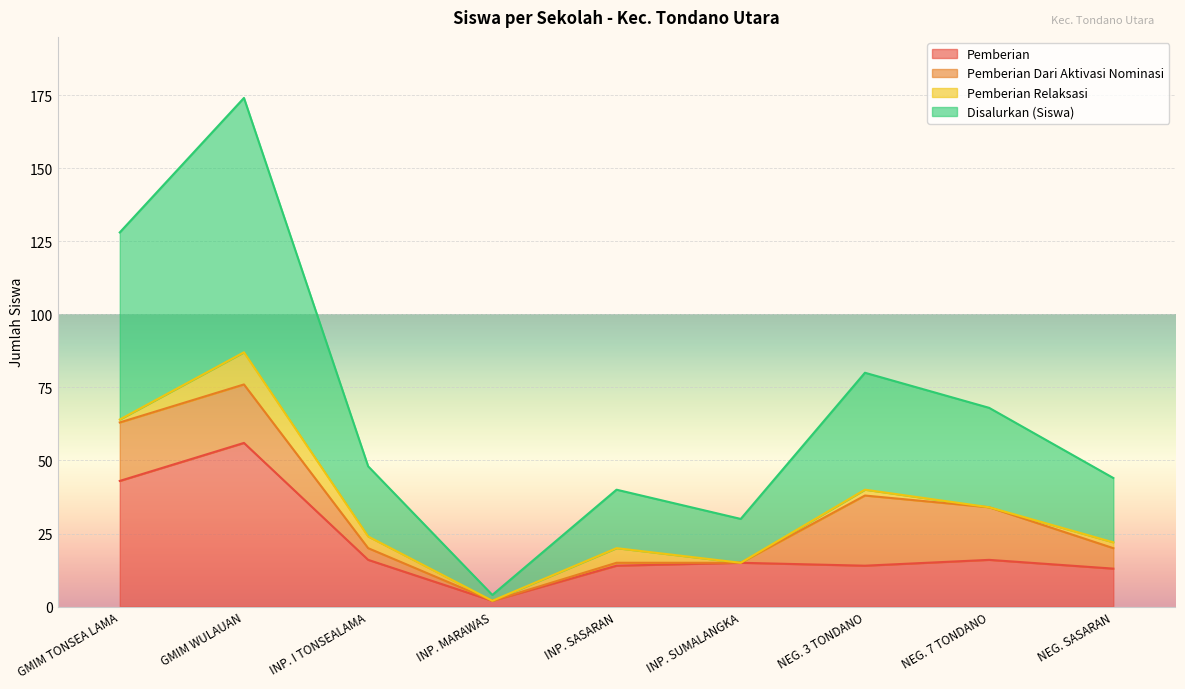

At which category is the sum across all series the highest?

GMIM WULAUAN